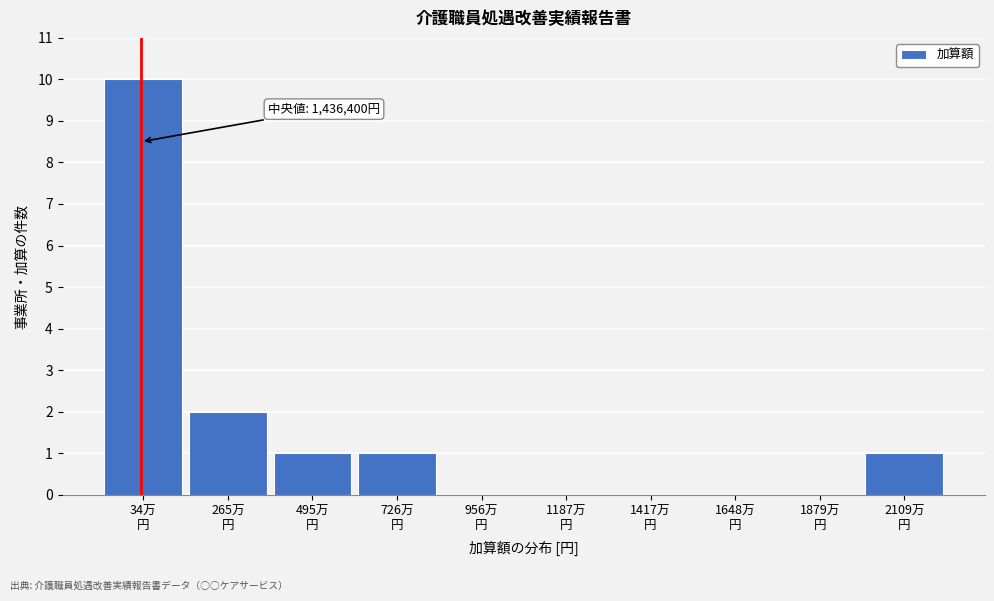

What is the sum of all values?

15